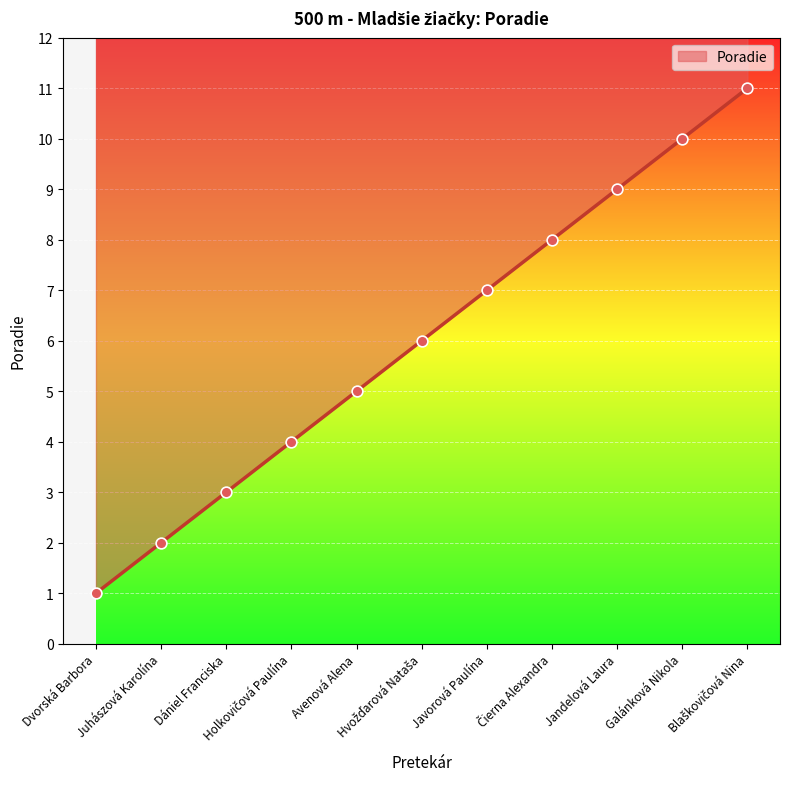

What is the change in value from Hvožďarová Nataša to Čierna Alexandra?

+2